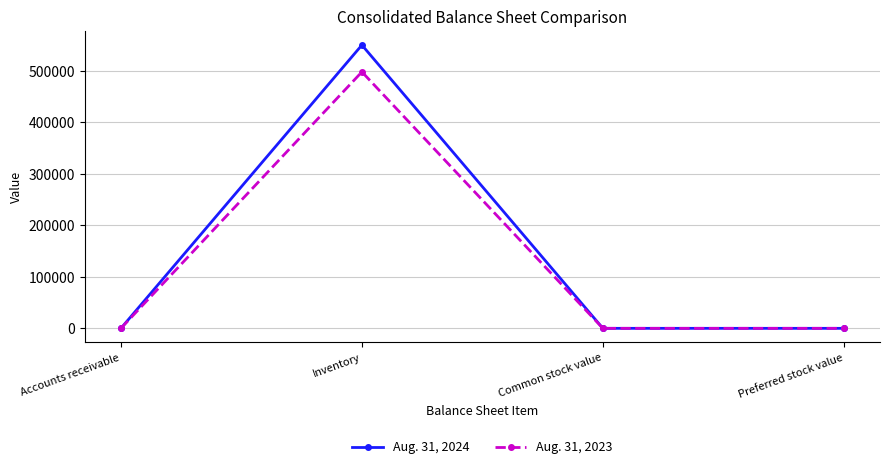

At which label does Aug. 31, 2023 reach its peak?

Inventory